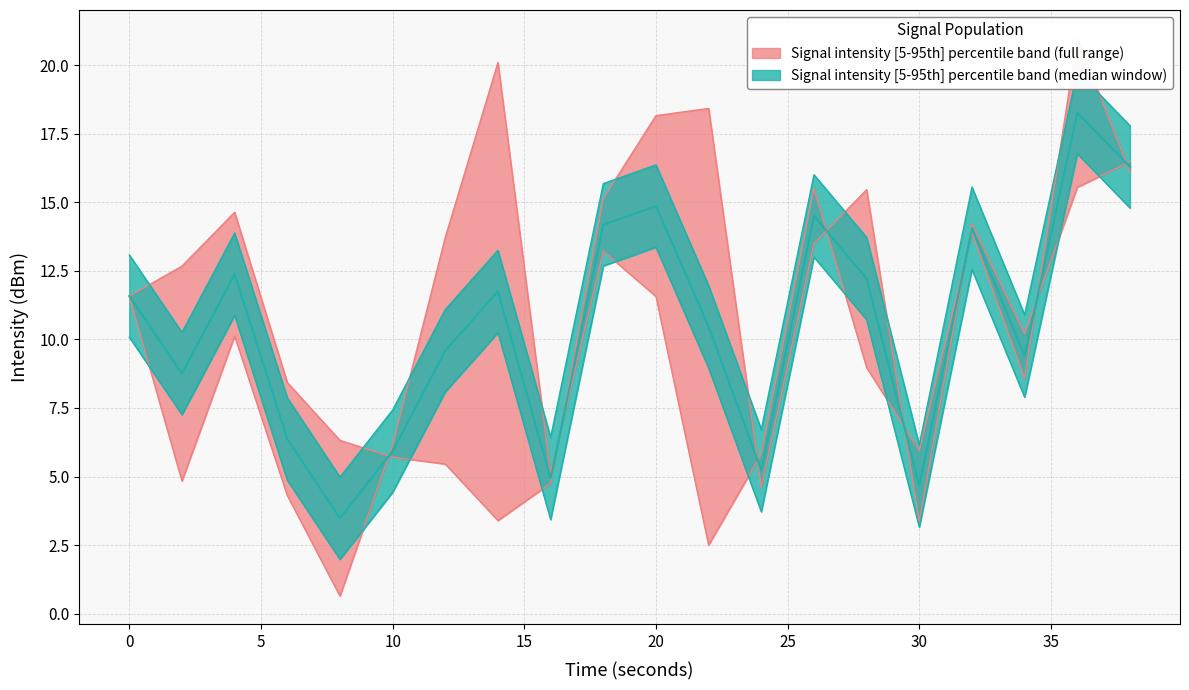

What is the total value across all series at 0?

34.7